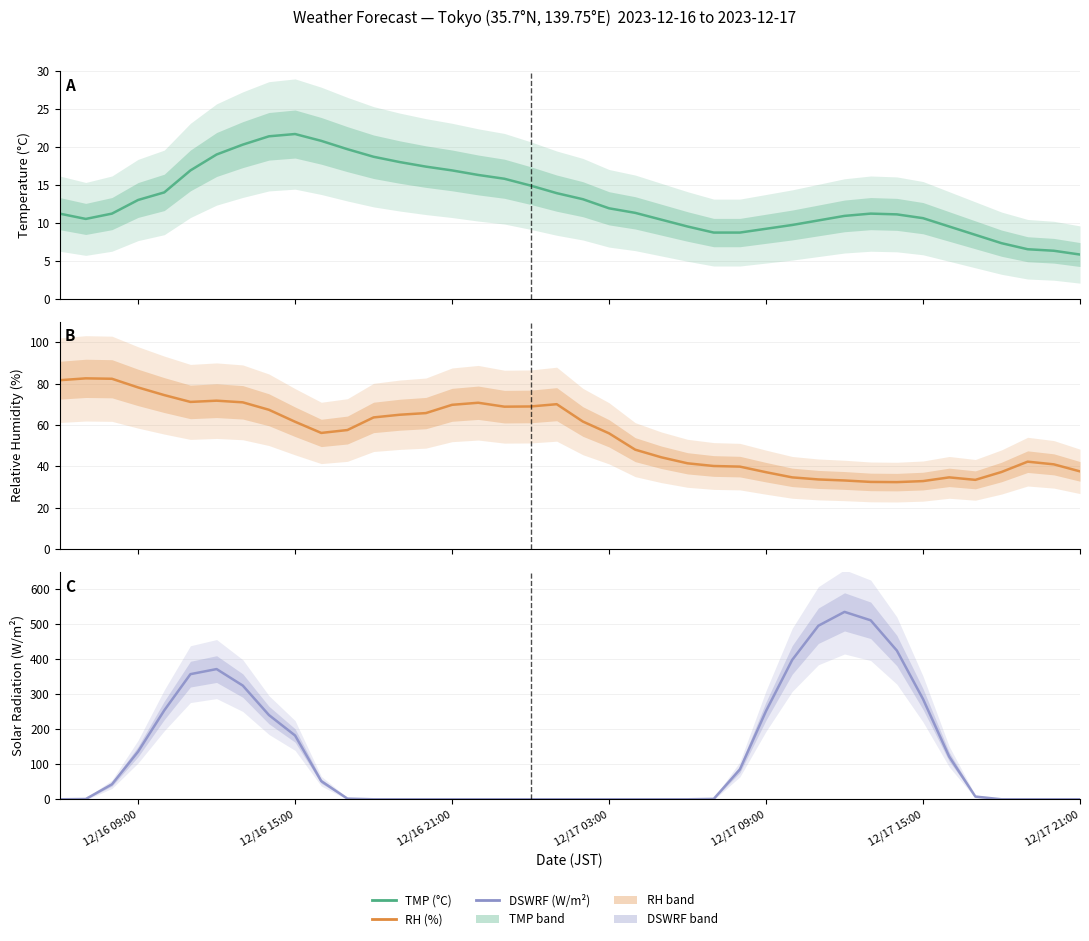

Rank the series by their average value, from highest to lowest.

DSWRF, RH, TMP